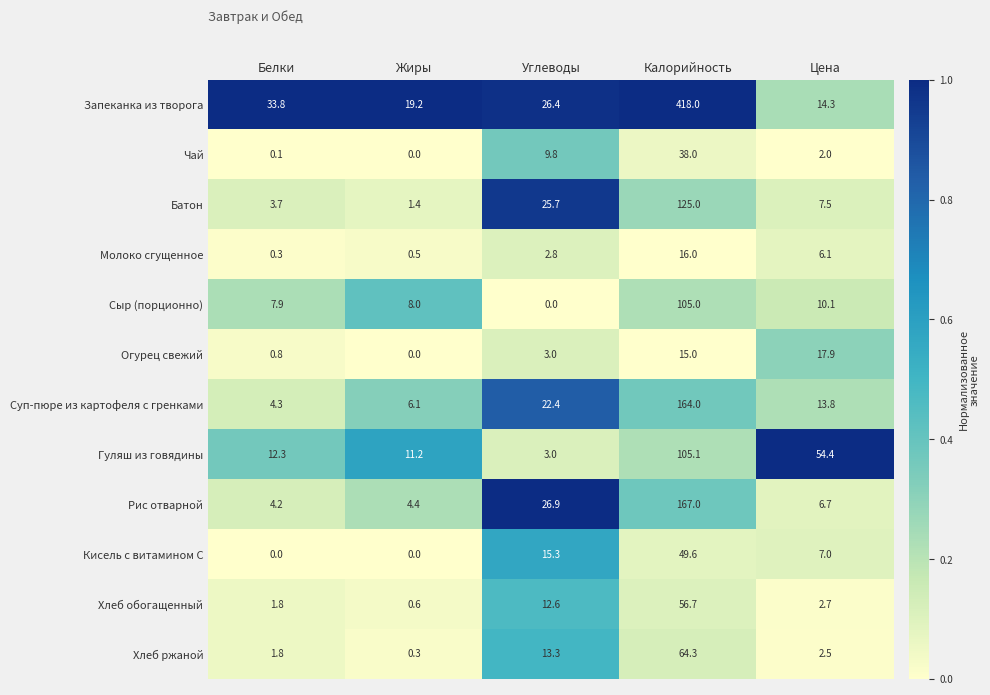

Where is Молоко сгущенное nearest to the value 8?

Цена